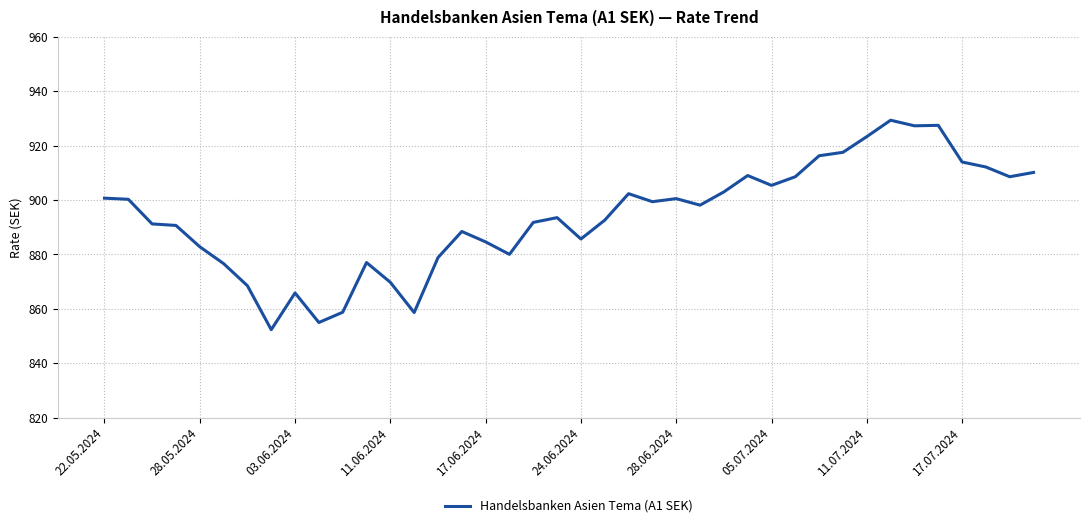

True or false: there are more than 0 points higher than both neighbors.

True